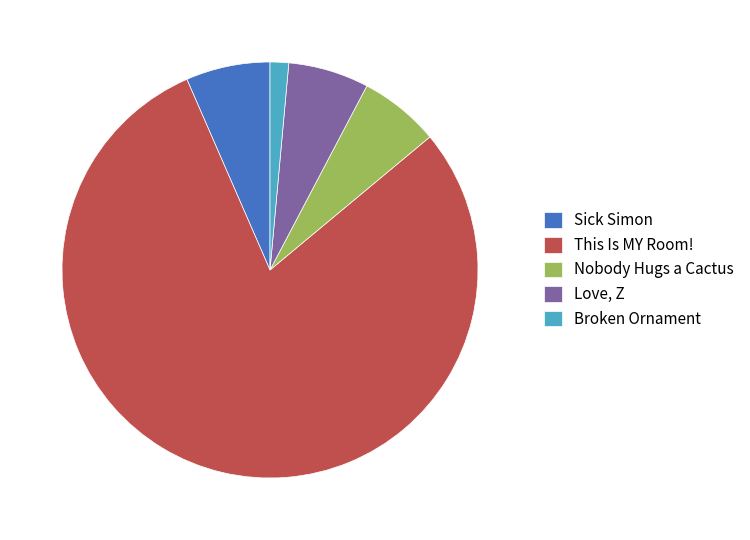

How many segments does this pie chart have?

5